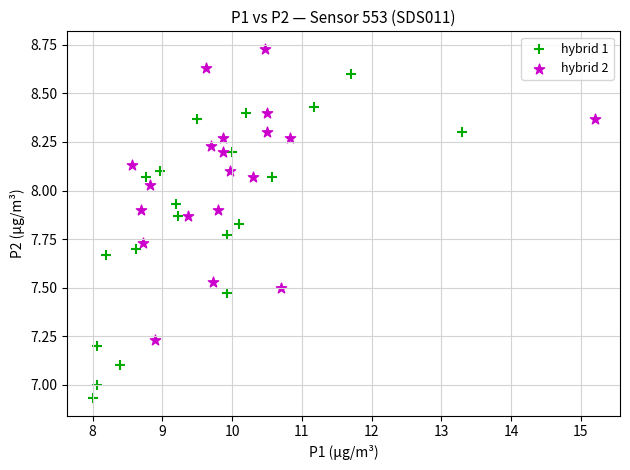

Which series has the largest Y range (max minus min)?

hybrid 1